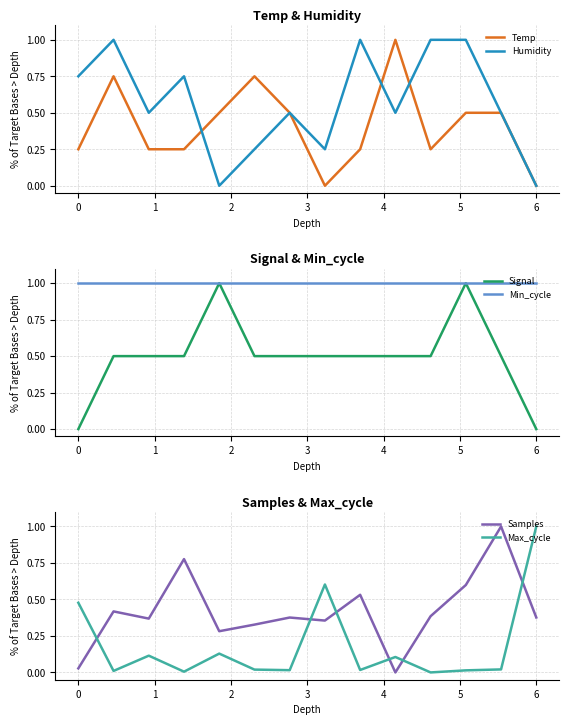

What is the total value across all series at 4?

2.9